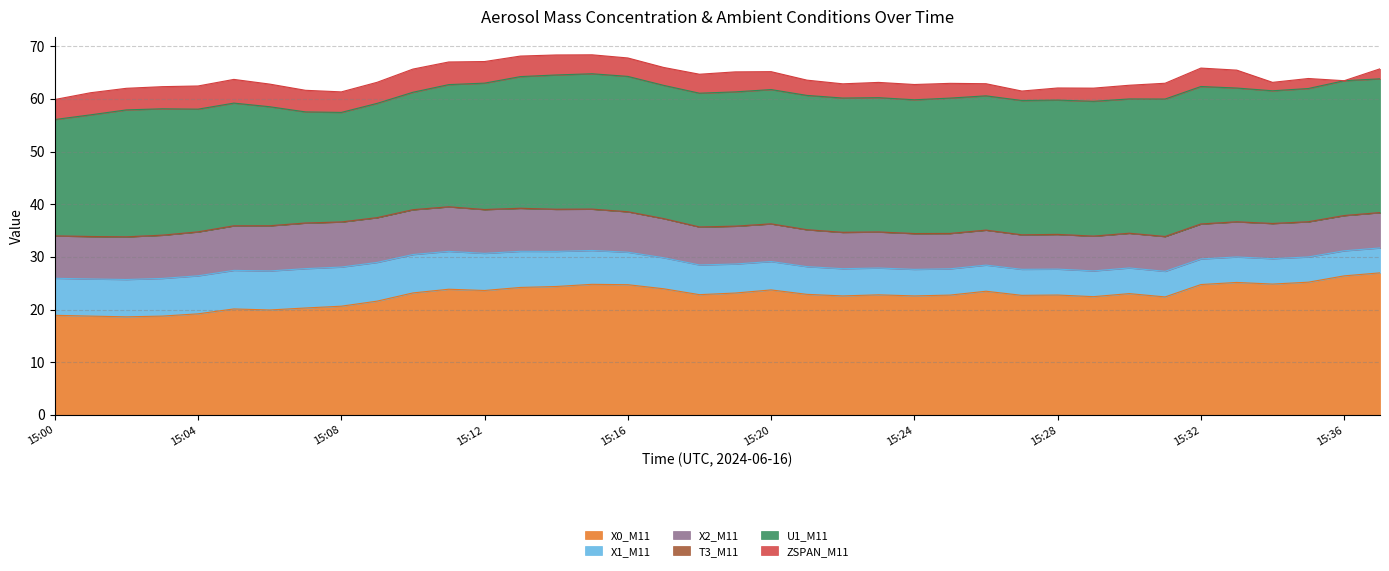

True or false: ZSPAN_M11 and X0_M11 cross at least once.

False